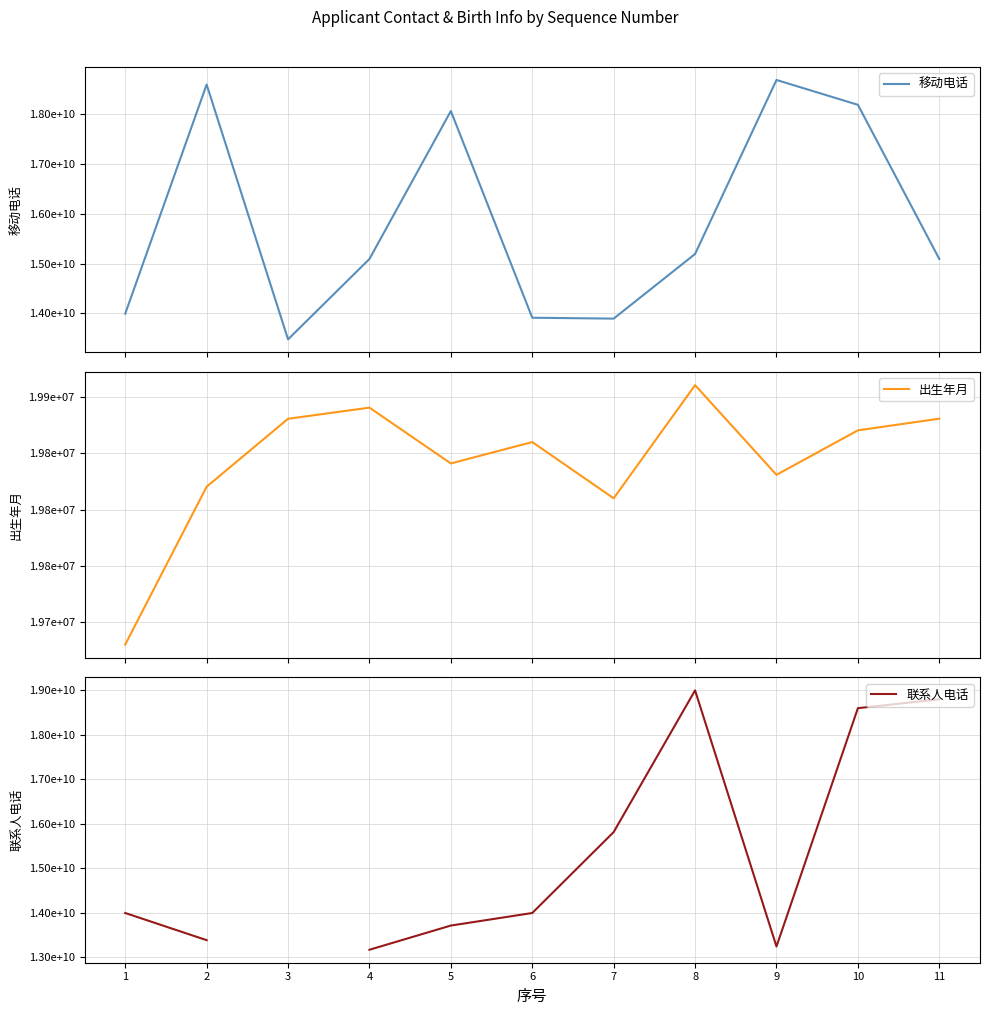

At which label does 联系人电话 first exceed 13991223171?

6